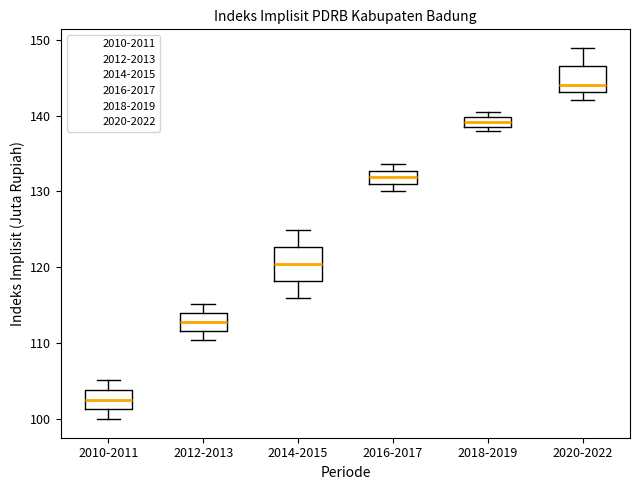

Which box has the highest median line?

2020-2022